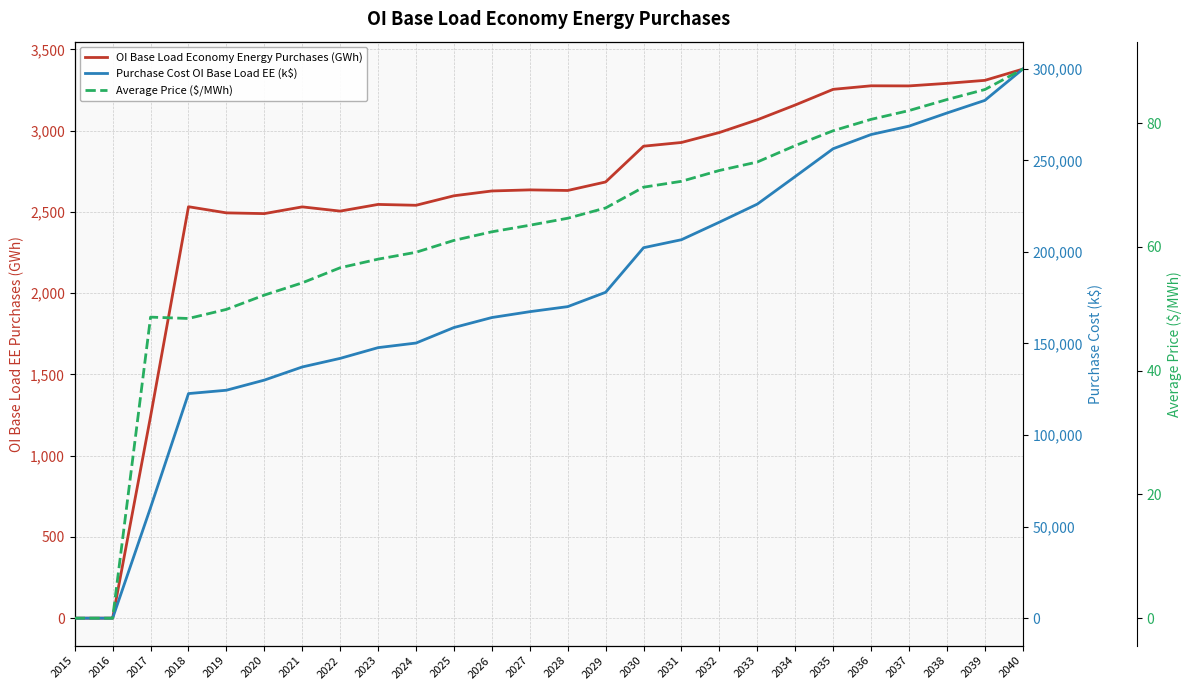

Reading left to right, what are all the values shown in this chart?

OI Base Load Economy Energy Purchases (GWh): 2015=0.0	2016=0.0	2017=1241.2	2018=2532.2	2019=2494.3	2020=2489.7	2021=2531.2	2022=2505.2	2023=2546.3	2024=2541.0	2025=2599.5	2026=2629.1	2027=2635.8	2028=2632.1	2029=2684.5	2030=2904.7	2031=2927.5	2032=2988.8	2033=3067.2	2034=3158.2	2035=3254.6	2036=3276.3	2037=3275.6	2038=3291.4	2039=3309.8	2040=3379.0
Purchase Cost OI Base Load EE (k$): 2015=0.0	2016=0.0	2017=60390.3	2018=122638.5	2019=124468.3	2020=129997.7	2021=137173.5	2022=141867.0	2023=147725.9	2024=150241.1	2025=158709.3	2026=164166.6	2027=167365.5	2028=170121.5	2029=177955.6	2030=202297.1	2031=206667.4	2032=216246.7	2033=226108.7	2034=241177.3	2035=256353.7	2036=264102.2	2037=268689.3	2038=275845.1	2039=282751.1	2040=299821.5
Average Price ($/MWh): 2015=0.0	2016=0.0	2017=48.6	2018=48.4	2019=49.9	2020=52.2	2021=54.2	2022=56.6	2023=58.0	2024=59.1	2025=61.0	2026=62.4	2027=63.5	2028=64.6	2029=66.3	2030=69.7	2031=70.6	2032=72.3	2033=73.7	2034=76.4	2035=78.8	2036=80.6	2037=82.0	2038=83.8	2039=85.4	2040=88.7